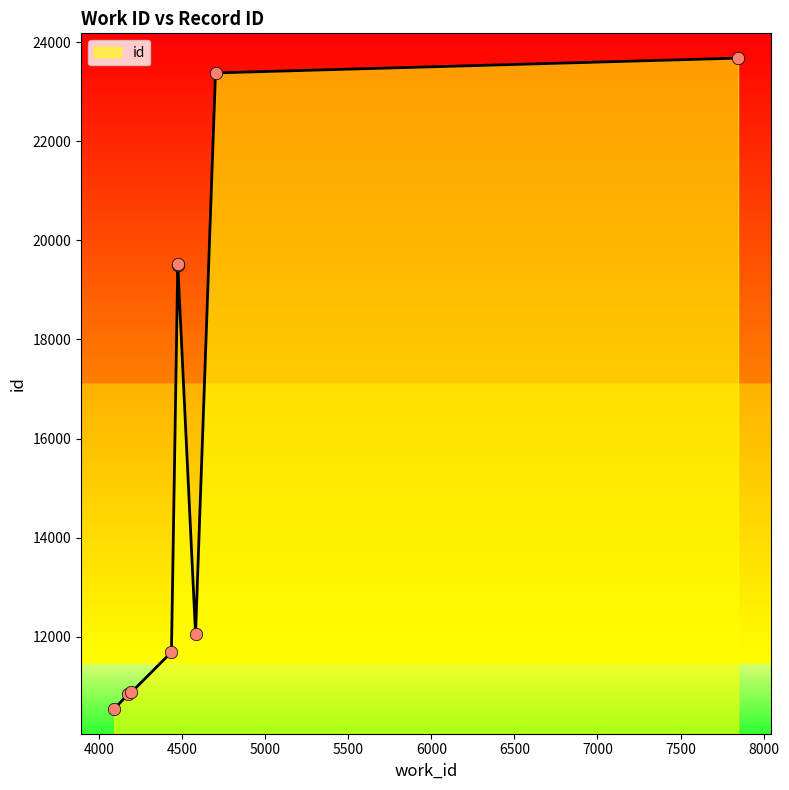

What is the ratio of the value at 4178 to the value at 4475?

0.6